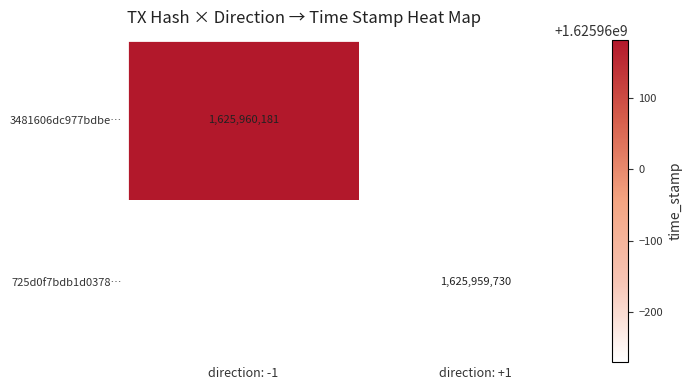

Is it true that 725d0f7bdb1d0378… equals 2522187686 at direction: +1?

False